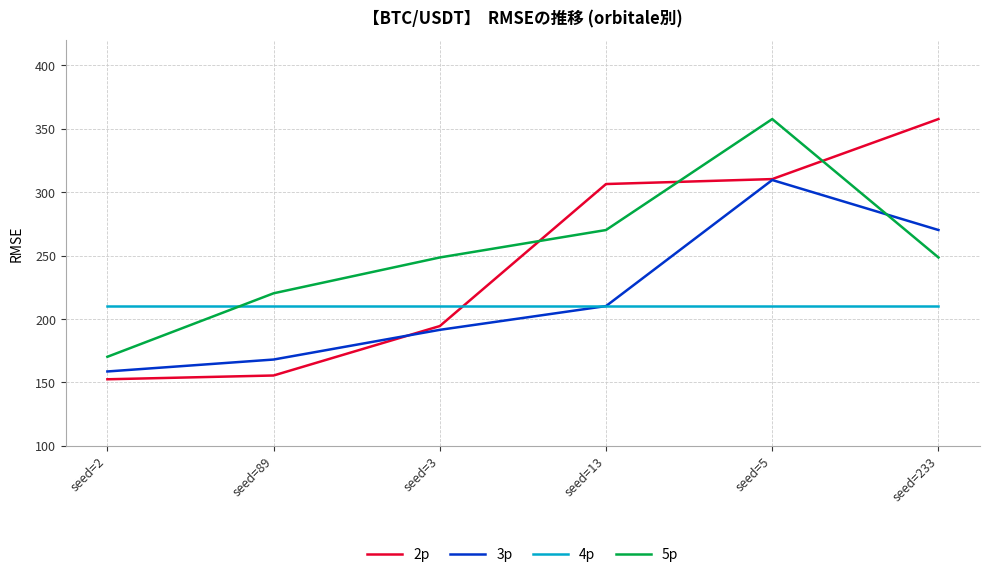

How many lines are shown in the chart?

4